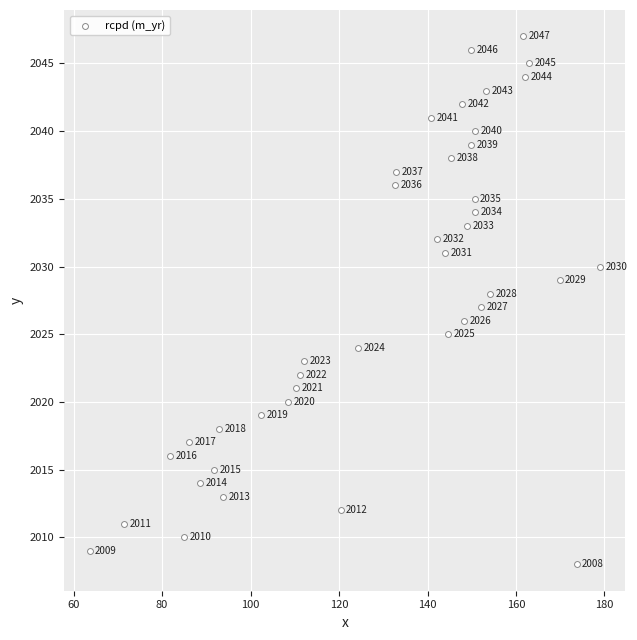

What is the range of Y values (max minus min)?

39